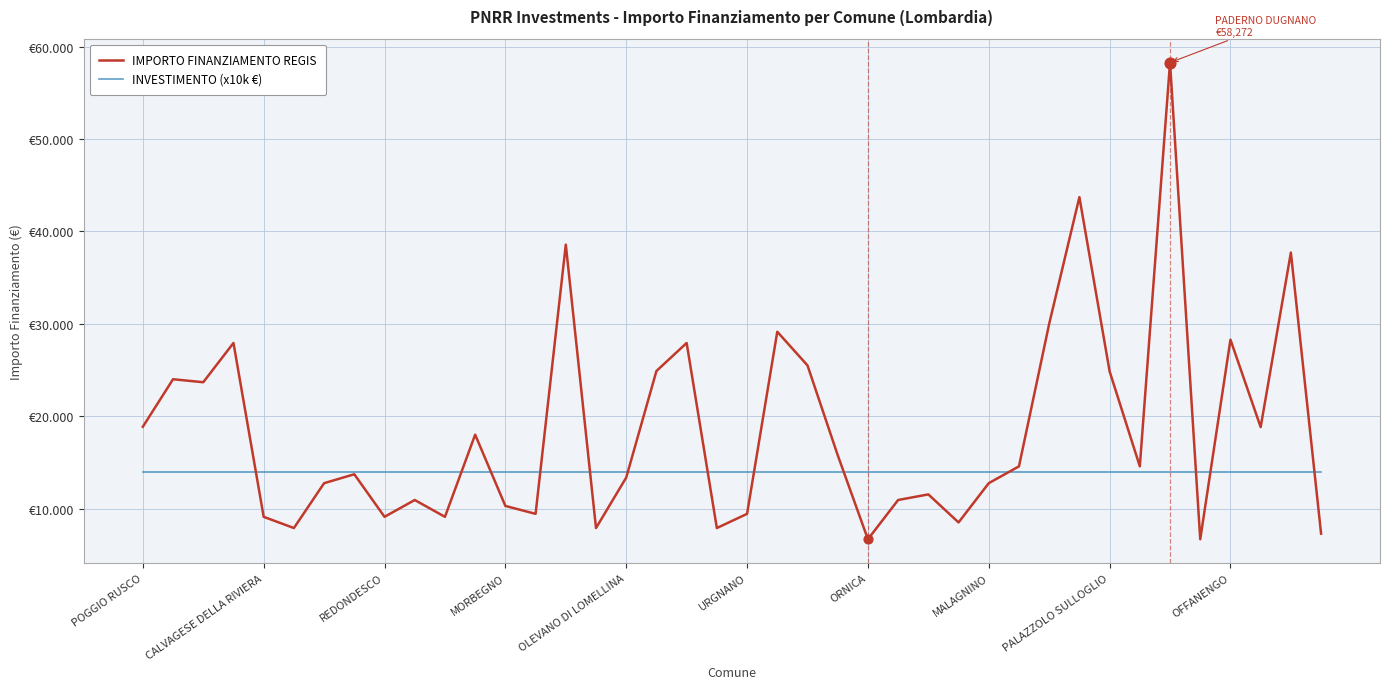

Is this an area chart (filled region under the line)?

No